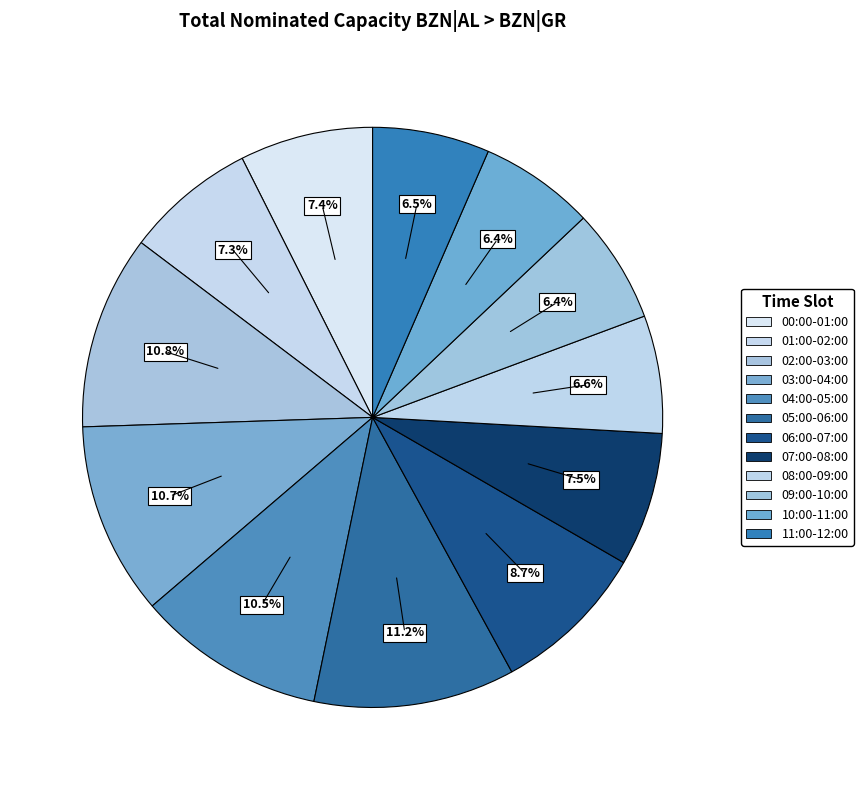

How many segments does this pie chart have?

12